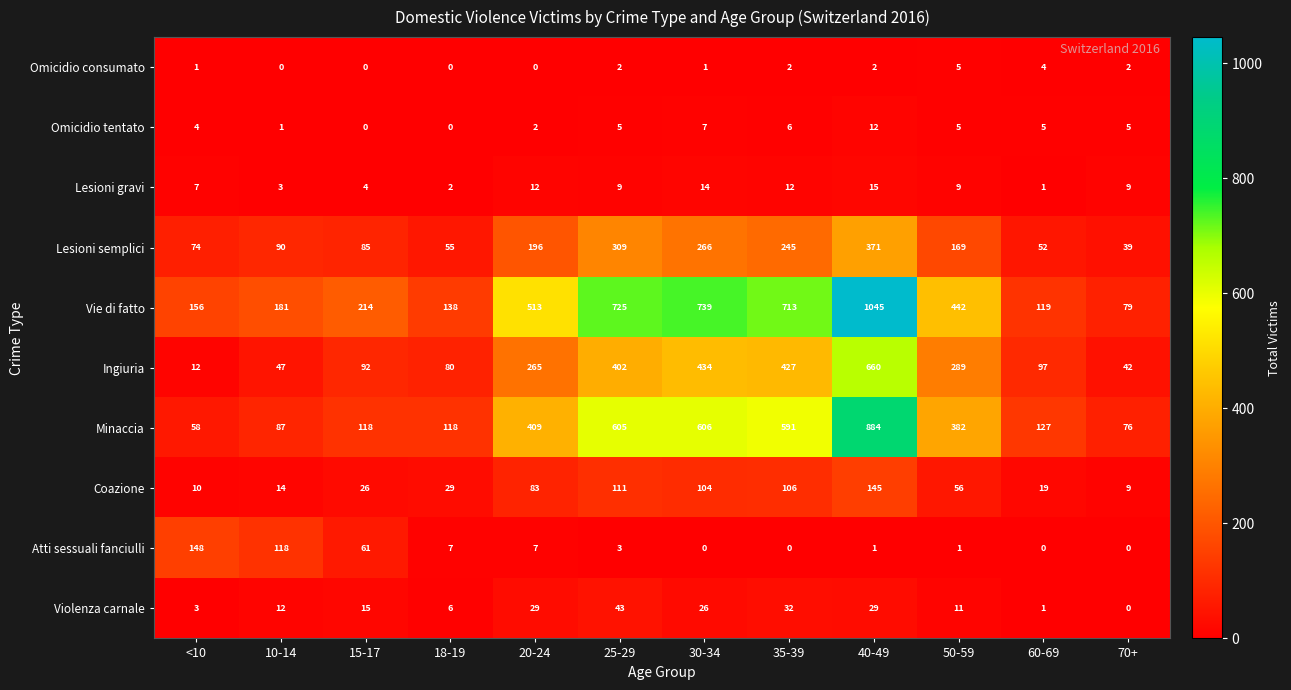

Which series has the largest range (max minus min)?

Vie di fatto